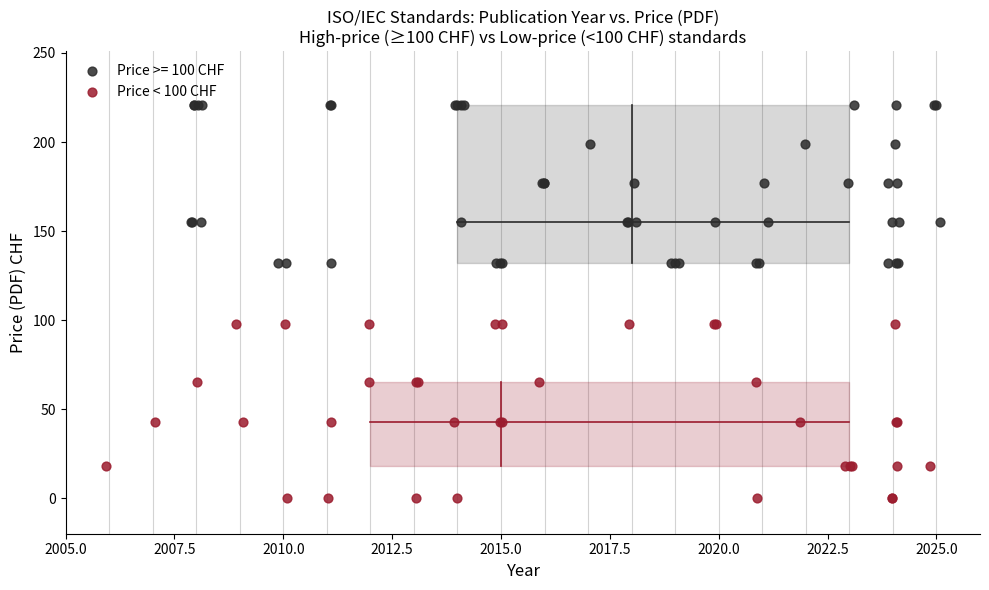

Which series reaches the maximum Y coordinate?

Price >= 100 CHF